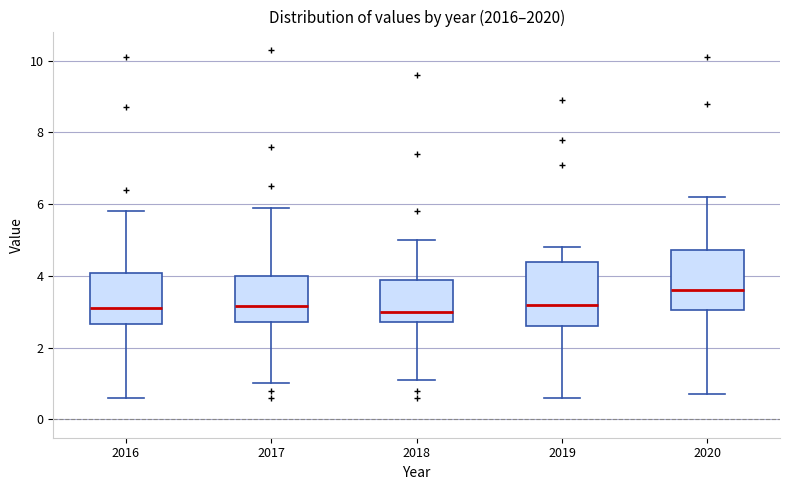

Reading left to right, read every box against the y-axis: the position of its median line, the range the box covers, and the ends of its whiskers. The values are not printed on the chart, so give them approximately, as read against the axis.

2016: median 3.2, box 2.6 to 4.0, whiskers 0.6 to 5.8
2017: median 3.2, box 2.8 to 4.0, whiskers 1.0 to 6.0
2018: median 3.0, box 2.8 to 3.8, whiskers 1.2 to 5.0
2019: median 3.2, box 2.6 to 4.4, whiskers 0.6 to 4.8
2020: median 3.6, box 3.0 to 4.8, whiskers 0.8 to 6.2